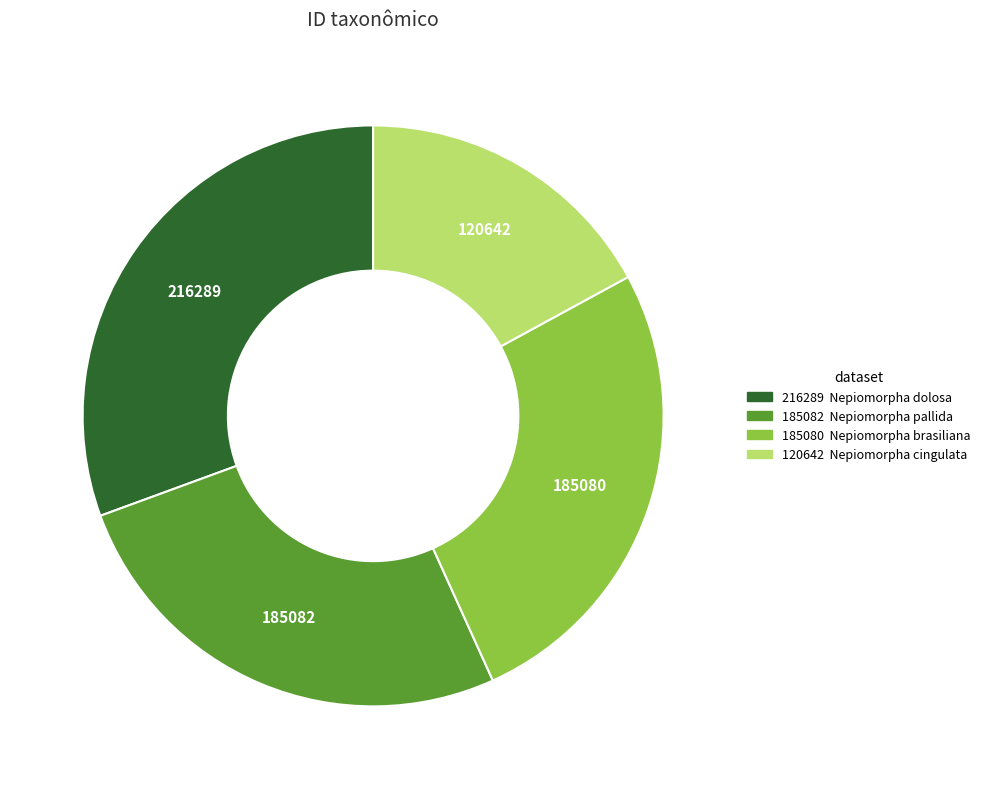

Does 185080 account for over 50% of the chart?

No